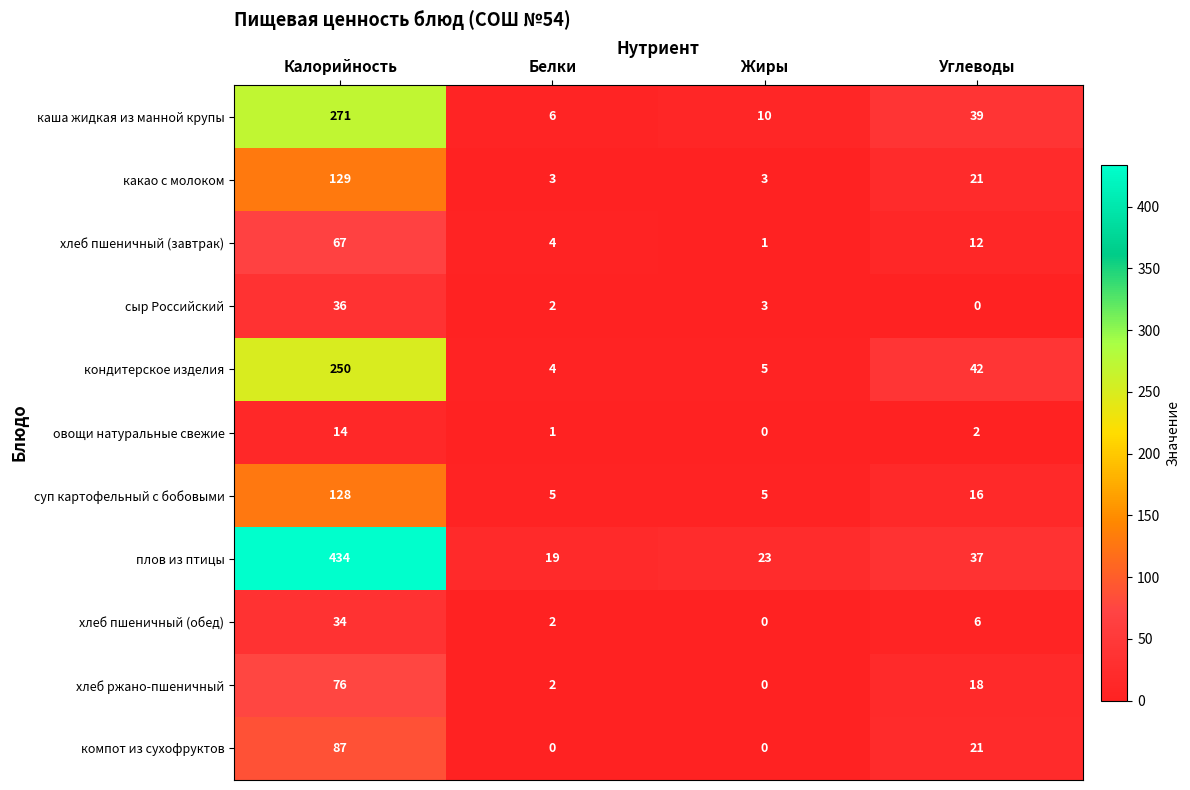

The компот из сухофруктов series shows 0 at Жиры. True or false?

True